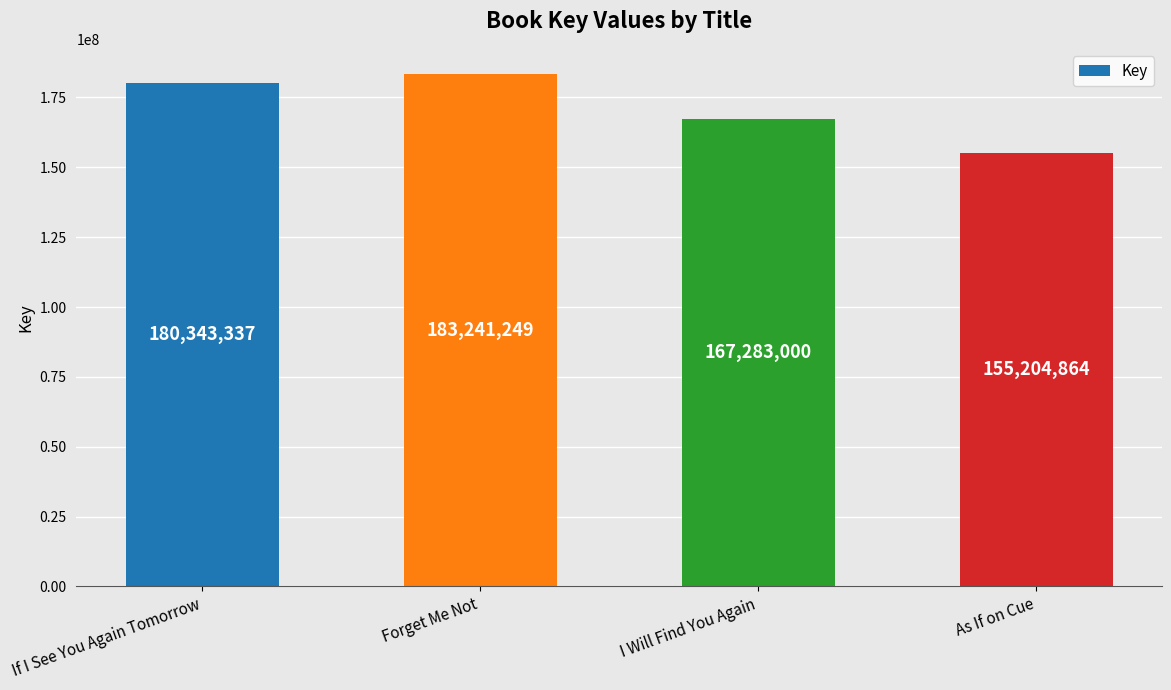

The chart shows a value of 229844966 at As If on Cue. True or false?

False